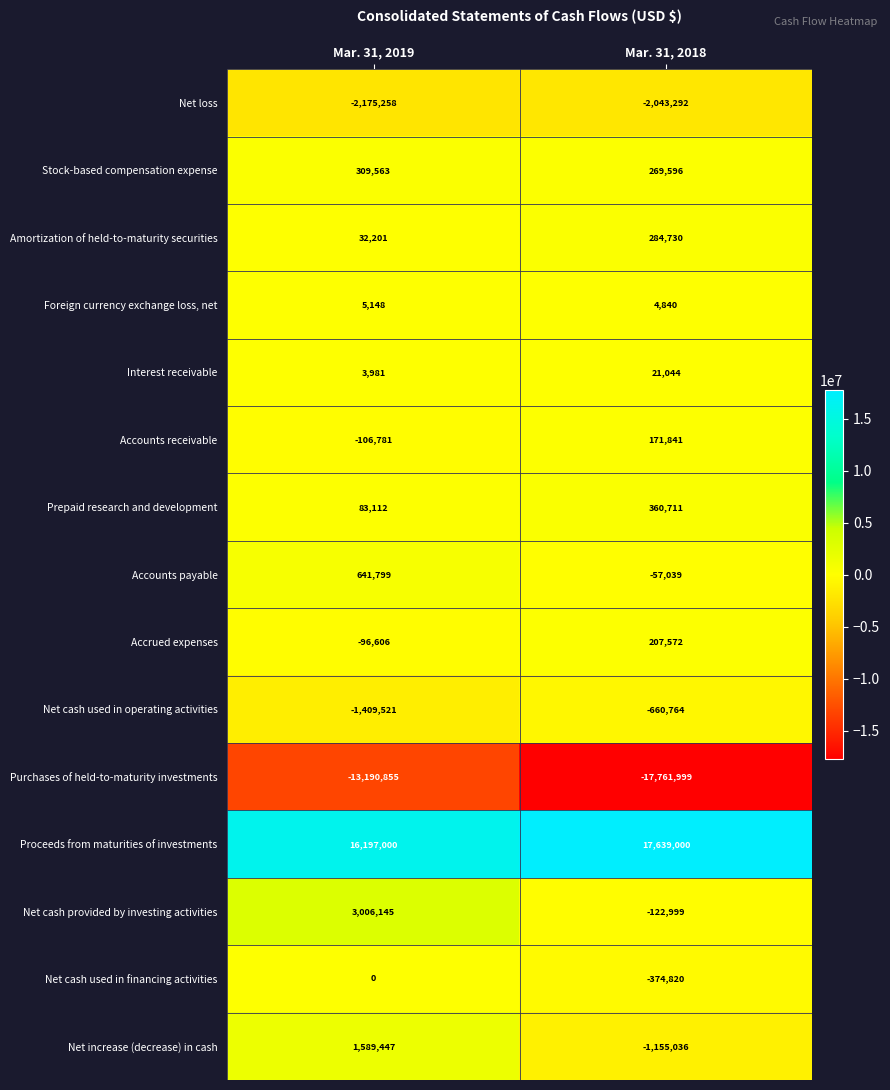

At which label is Net increase (decrease) in cash closest to 217205?

Mar. 31, 2018